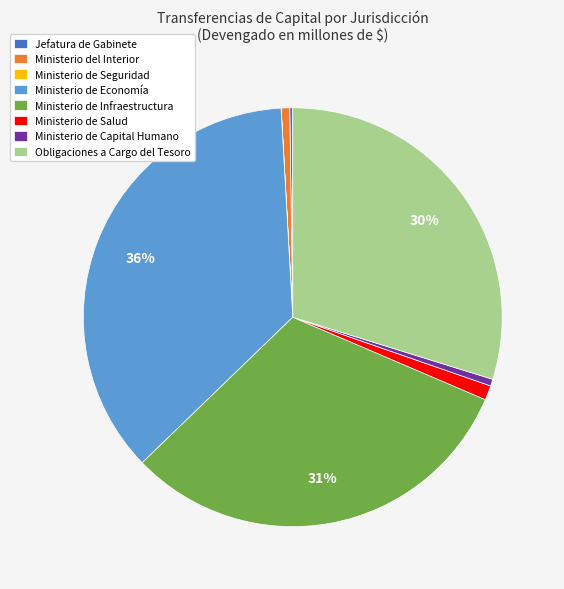

Which category has the biggest portion of the pie?

Ministerio de Economía